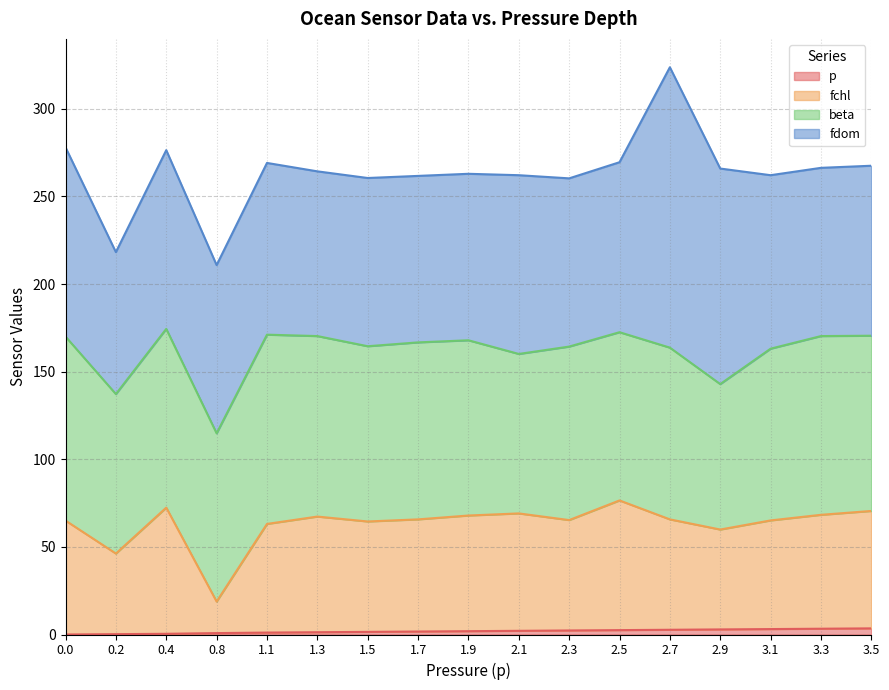

In fchl, how many points are higher than both neighbors (excluding endpoints)?

4